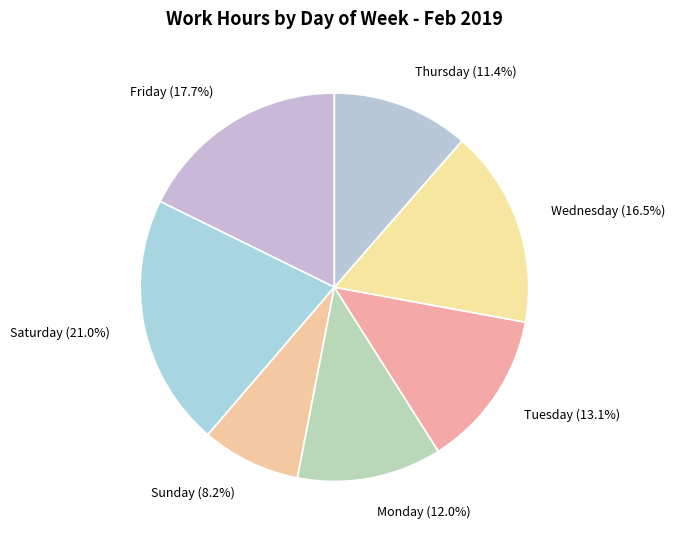

Does any single category account for the majority?

No